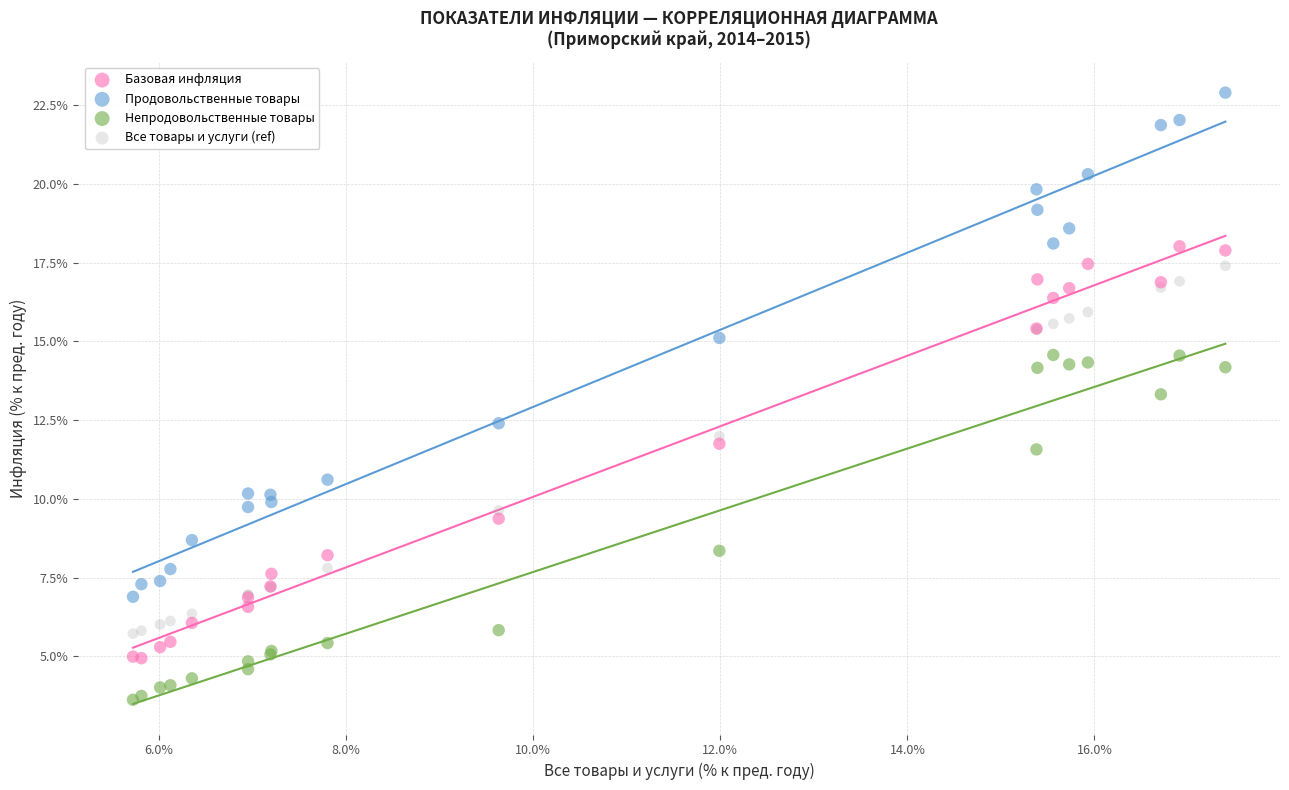

Which series has the largest Y range (max minus min)?

Продовольственные товары